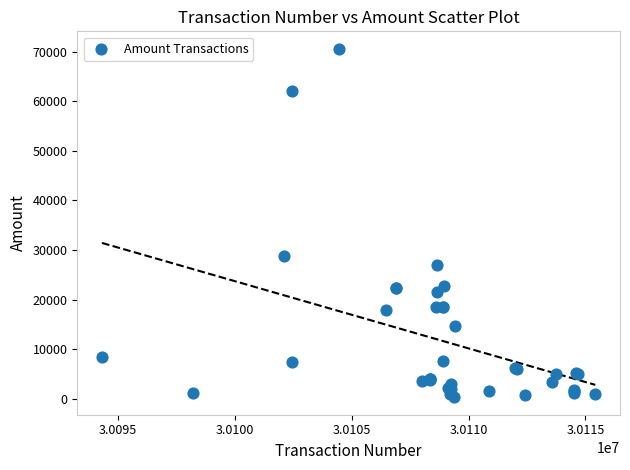

What Y value in the scatter plot is closest to 35454?

28781.3